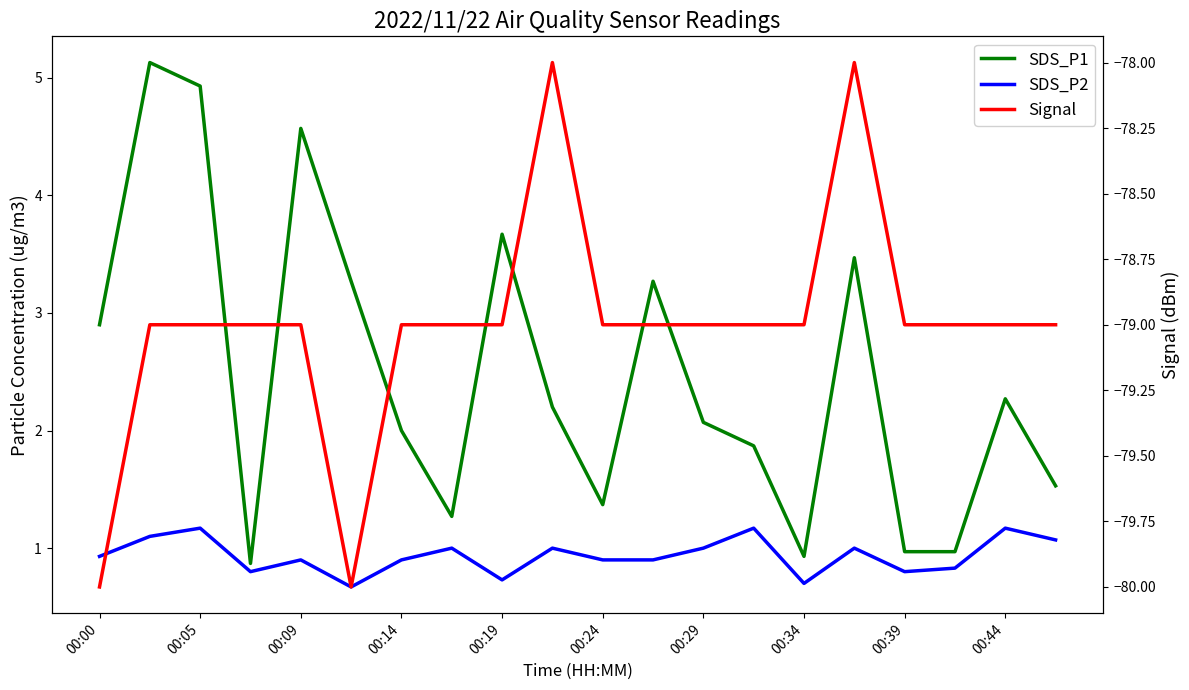

Which series has the largest total across all categories?

SDS_P1